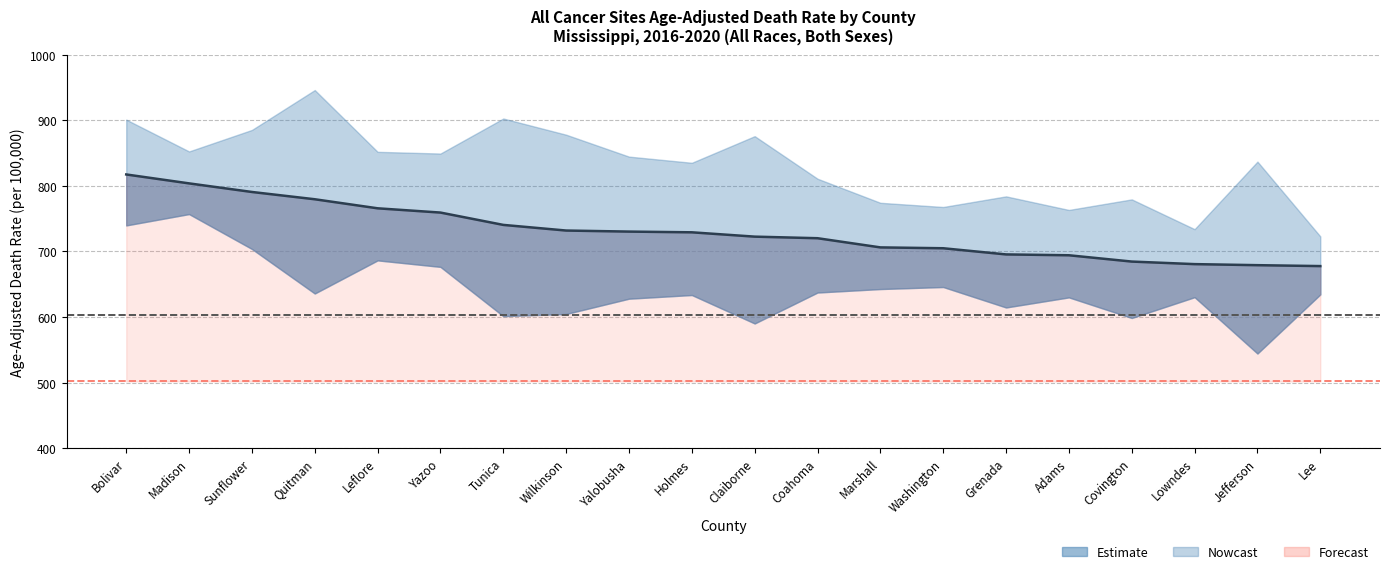

Reading left to right, extract all data points from this chart.

Age-Adjusted Rate: 817.3	803.7	790.6	779.5	765.7	759.2	740.4	731.8	730.2	729.1	722.5	720.1	706.1	704.8	695.4	694.1	684.5	680.6	679.0	677.6
Upper CI: 900.9	852.4	885.2	946.0	851.8	849.2	902.6	877.9	844.5	835.1	875.7	810.8	774.1	767.7	783.9	763.2	779.3	733.9	836.9	722.9
Lower CI: 739.6	756.9	703.7	635.8	686.3	676.4	601.3	604.6	627.9	633.5	590.1	637.3	642.6	645.7	614.5	629.9	598.5	630.2	544.3	634.4